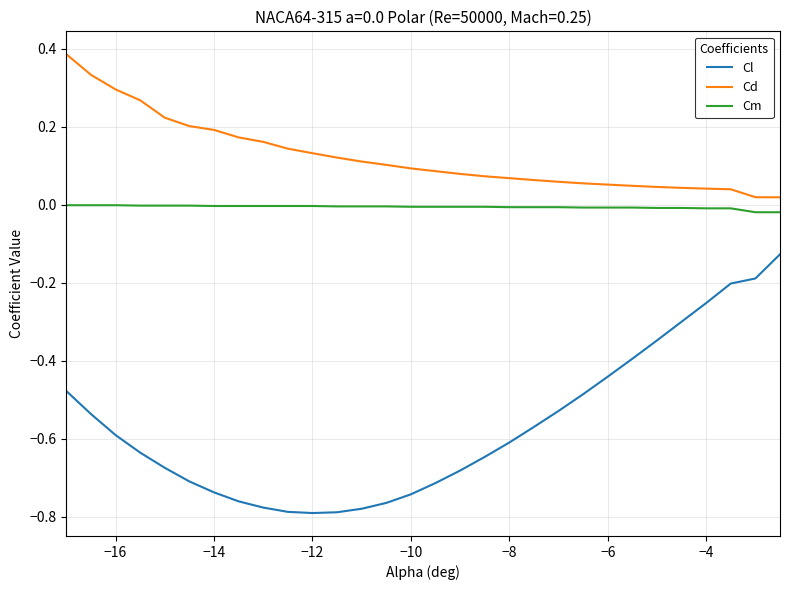

Which series has the widest spread of values?

Cl